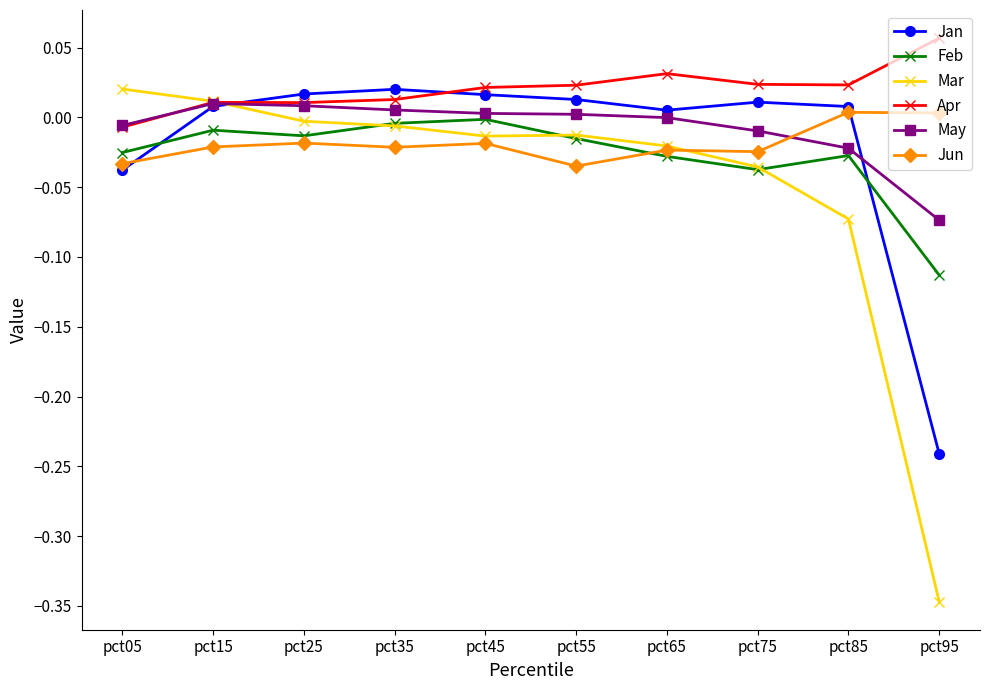

Which label corresponds to the largest value in the chart?

pct95